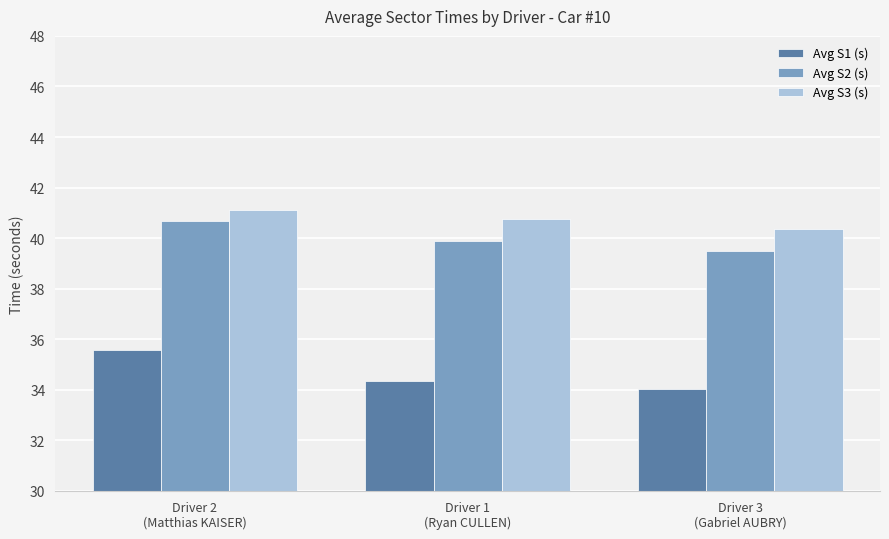

Does the chart contain stacked bars?

No